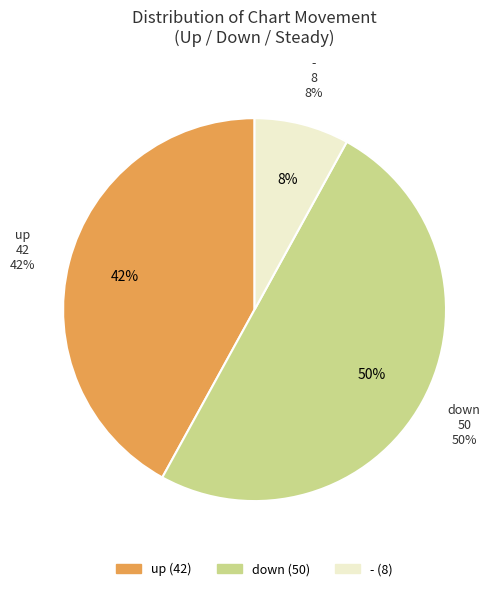

Which category has the biggest portion of the pie?

down